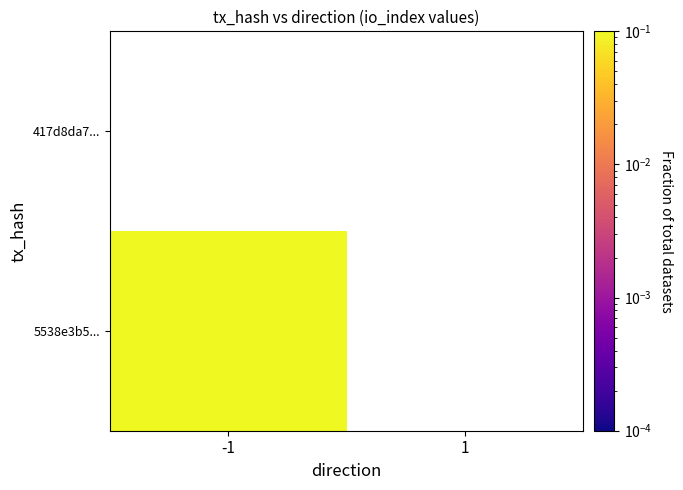

Rank the series at 1 from lowest to highest value.

5538e3b57f3b774856497a134fad06b8b5da548, 417d8da7bbedc32de61840dce26916f1cd96796